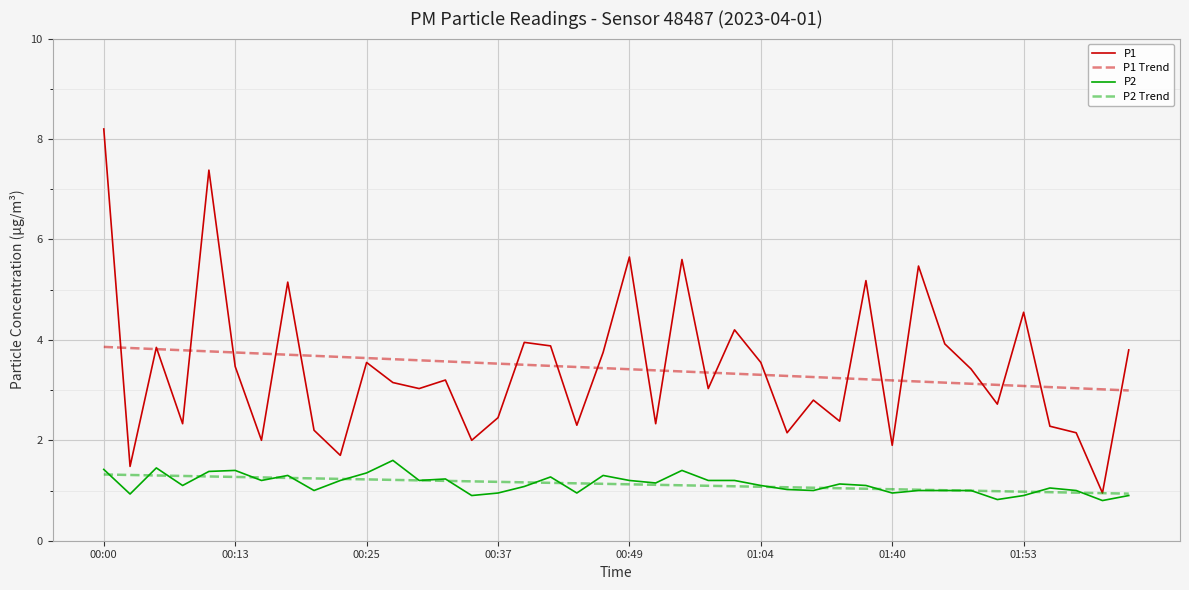

Which series has the largest range (max minus min)?

P1